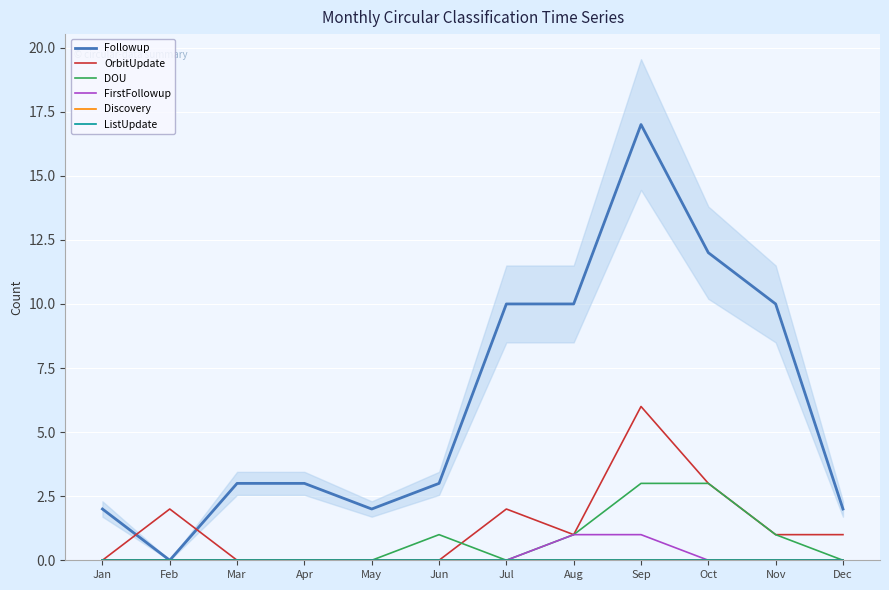

Which series has the widest spread of values?

Followup